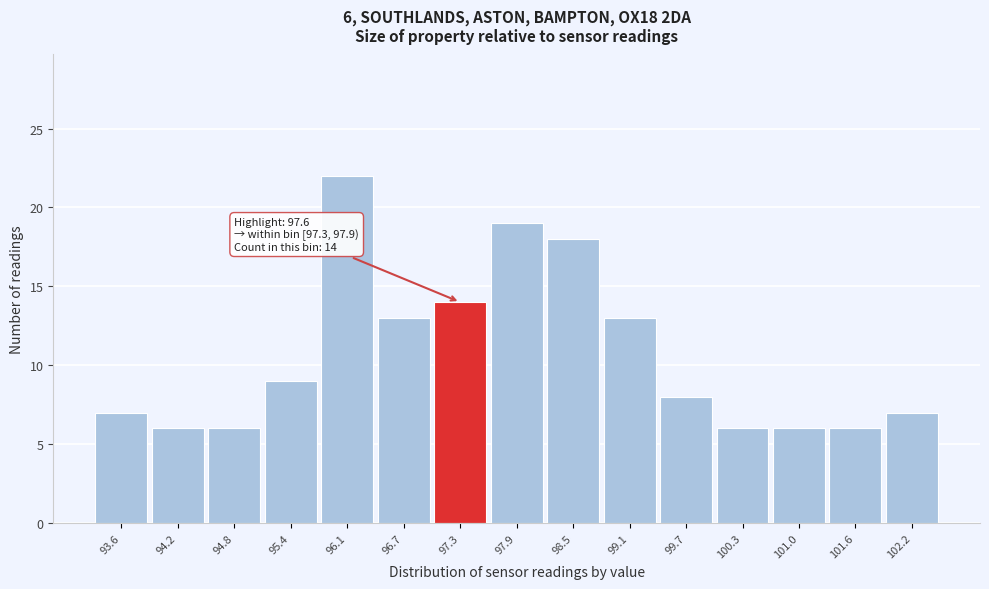

Reading right to left, extract all data points from this chart.

102.2=7	101.6=6	101.0=6	100.3=6	99.7=8	99.1=13	98.5=18	97.9=19	97.3=14	96.7=13	96.1=22	95.4=9	94.8=6	94.2=6	93.6=7